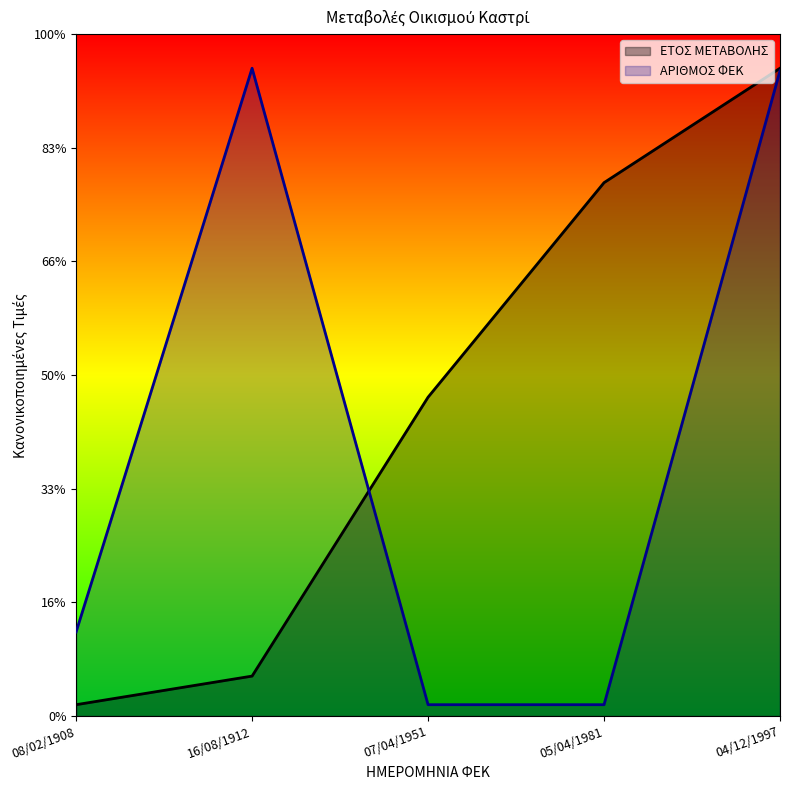

What are all the series names shown in the legend?

ΕΤΟΣ ΜΕΤΑΒΟΛΗΣ, ΑΡΙΘΜΟΣ ΦΕΚ